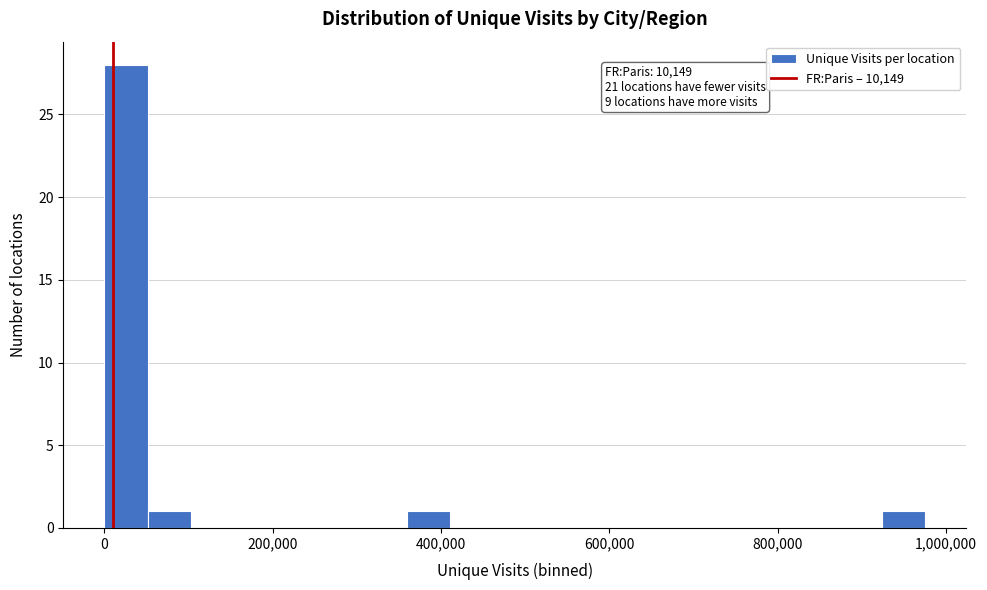

Around what value on the x-axis is the tallest bar? Give the approximate position of its centre, as read against the axis.

20000